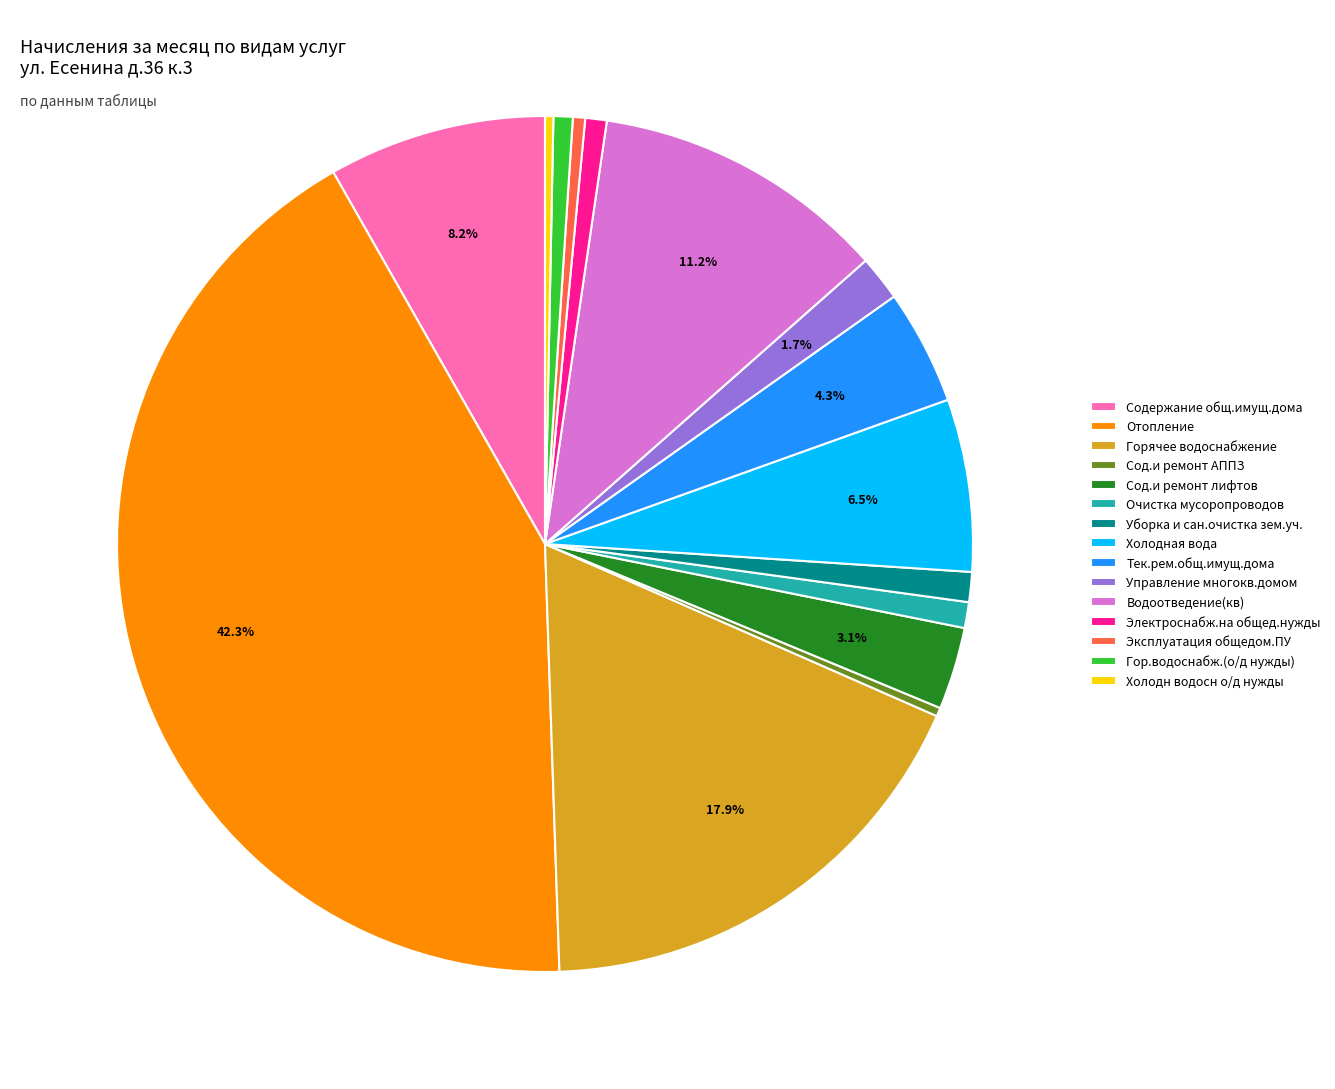

Between Управление многокв.домом and Эксплуатация общедом.ПУ, which is larger?

Управление многокв.домом